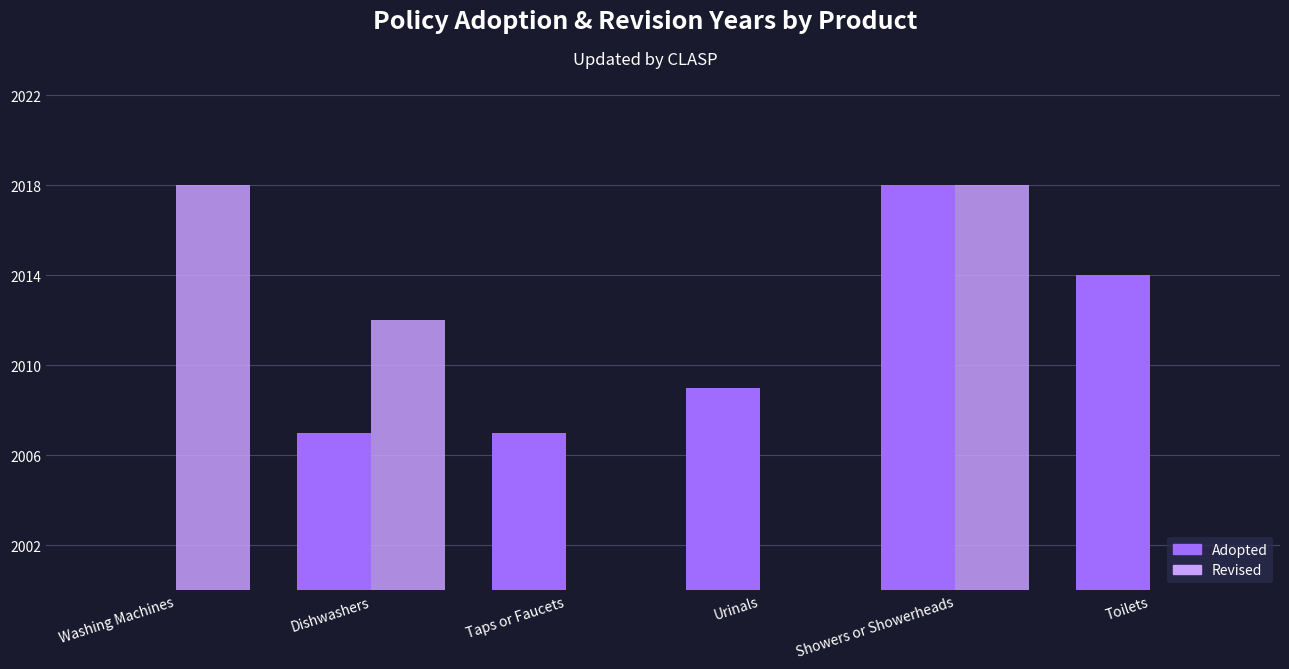

What is the highest value of the Revised series?

2018